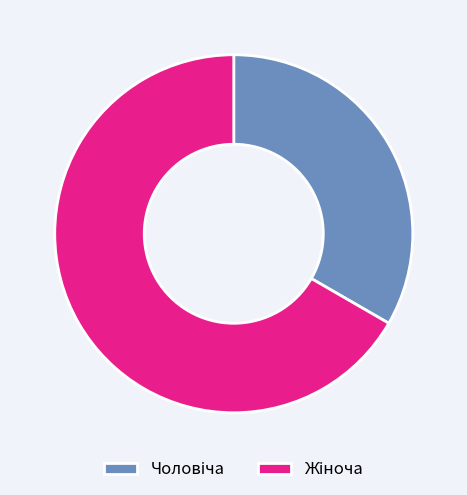

How many slices are in this pie chart?

2